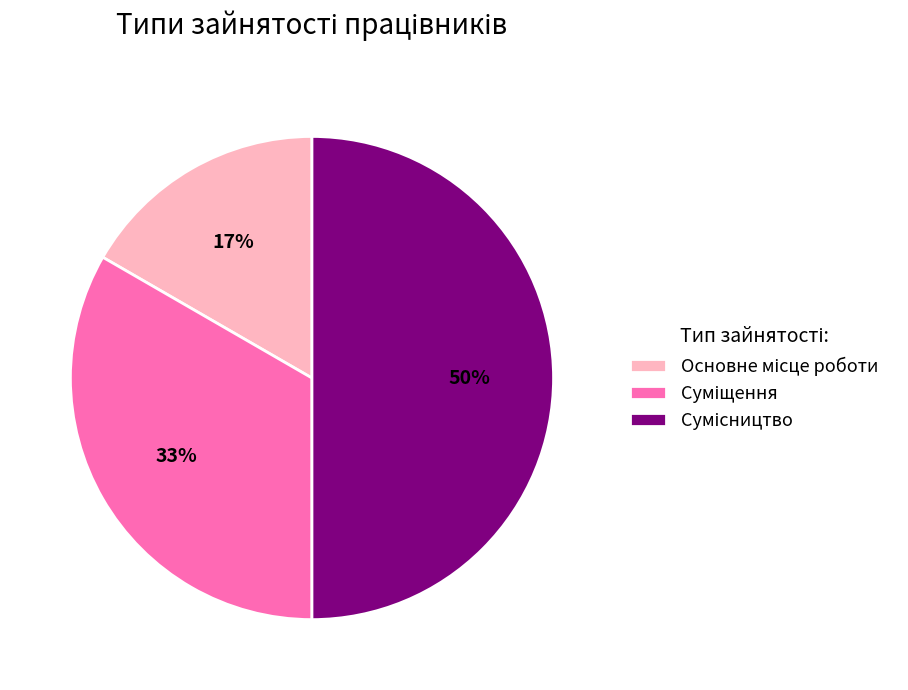

To the nearest percent, what is the average slice percentage?

33%